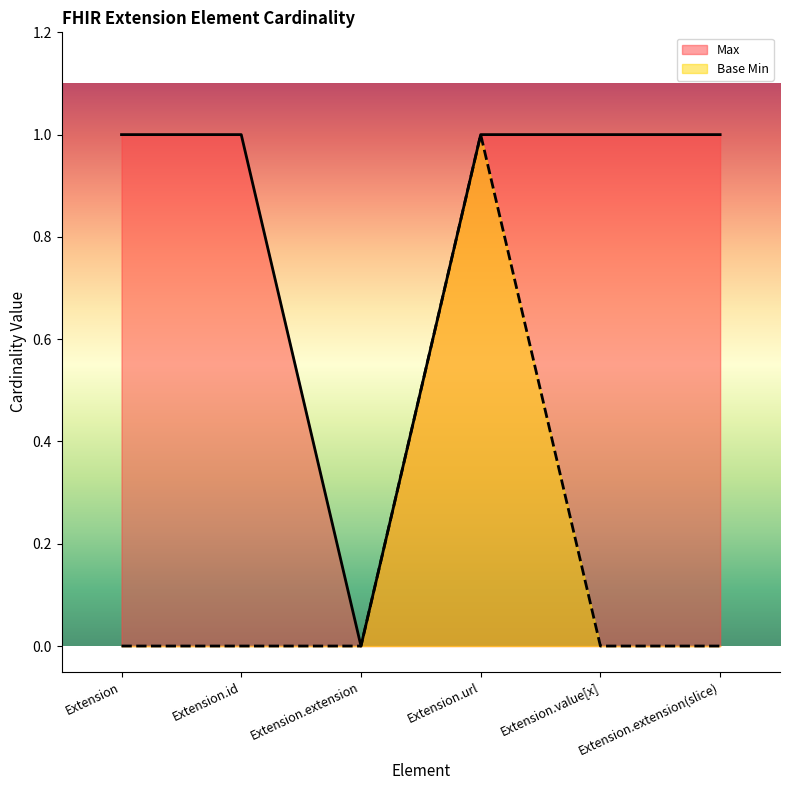

True or false: Max has a value of 0 at Extension.

False